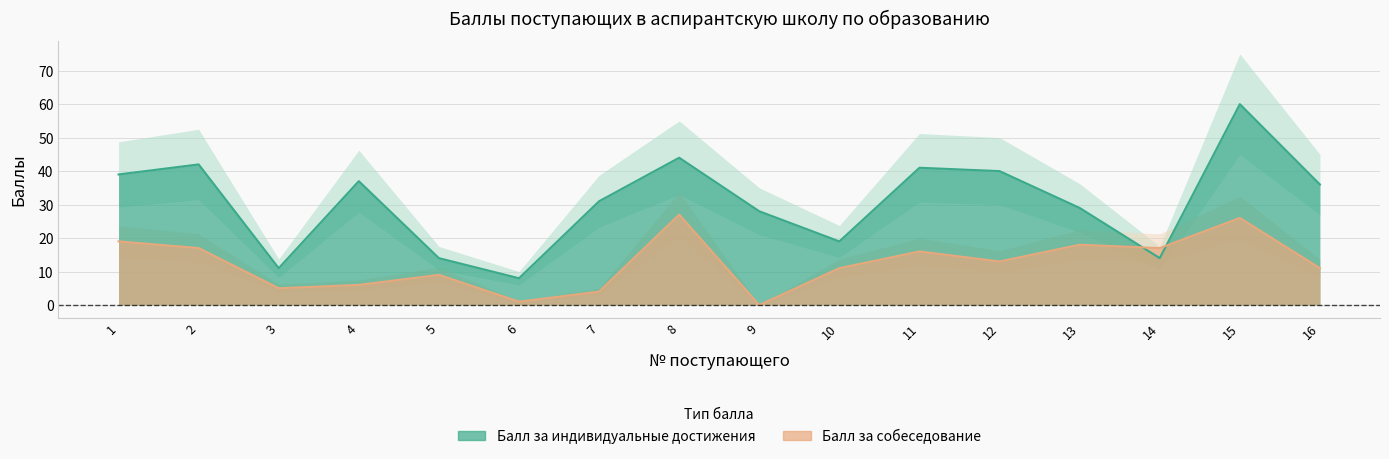

What is the total value across all series at 7?

35